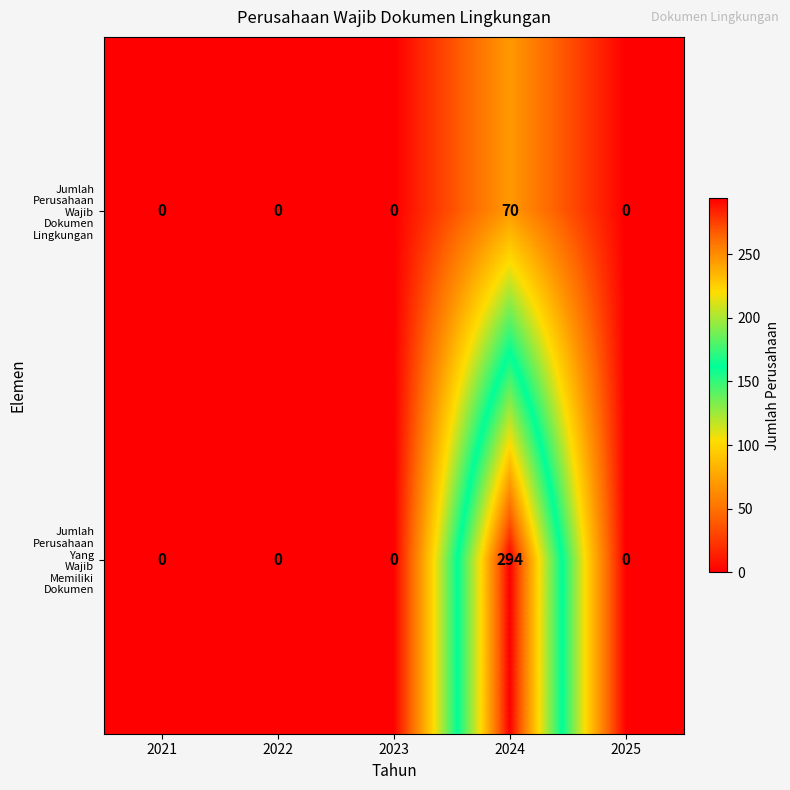

At which category is the sum across all series the highest?

2024